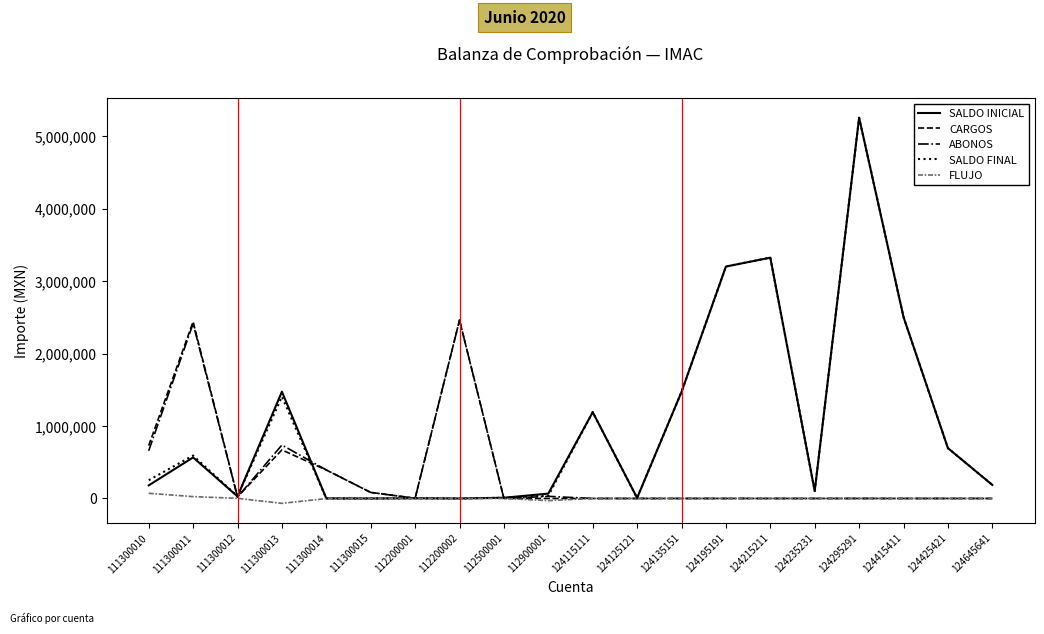

What is the greatest value displayed?

5254357.9